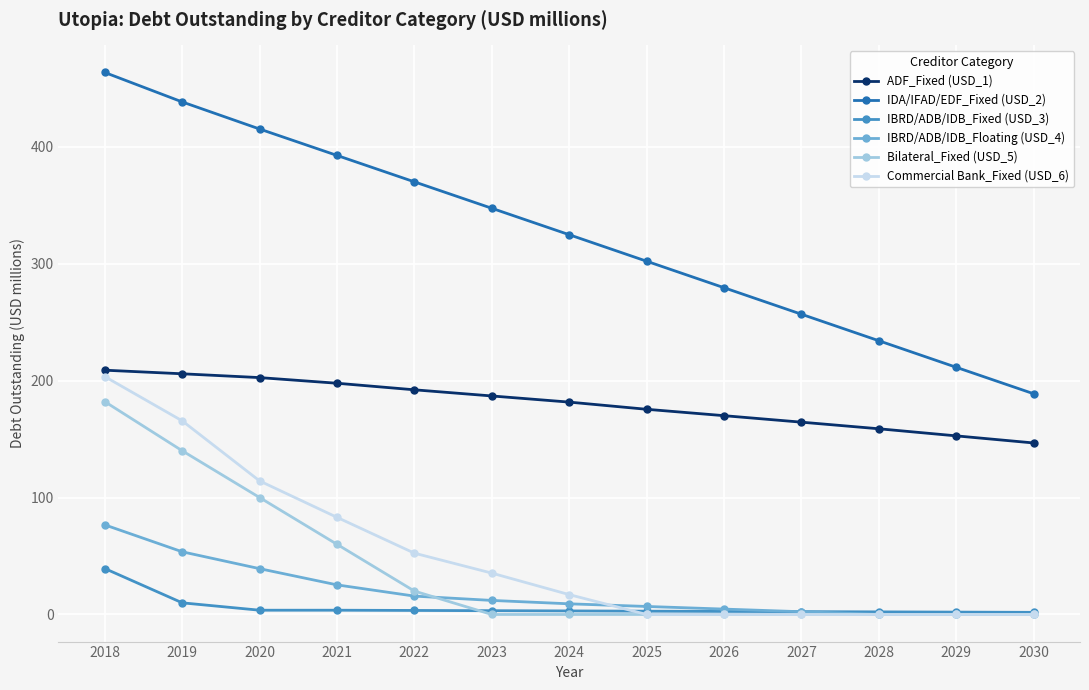

What value does the IBRD/ADB/IDB_Floating (USD_4) series have at 2025?

6.9